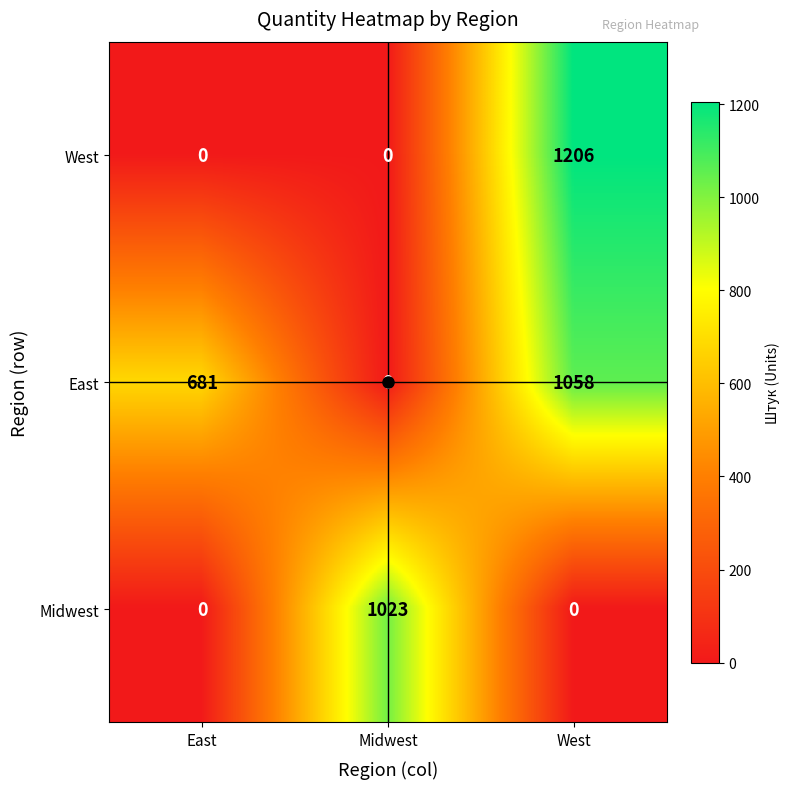

What is the difference between the maximum and minimum values in the West series?

1206